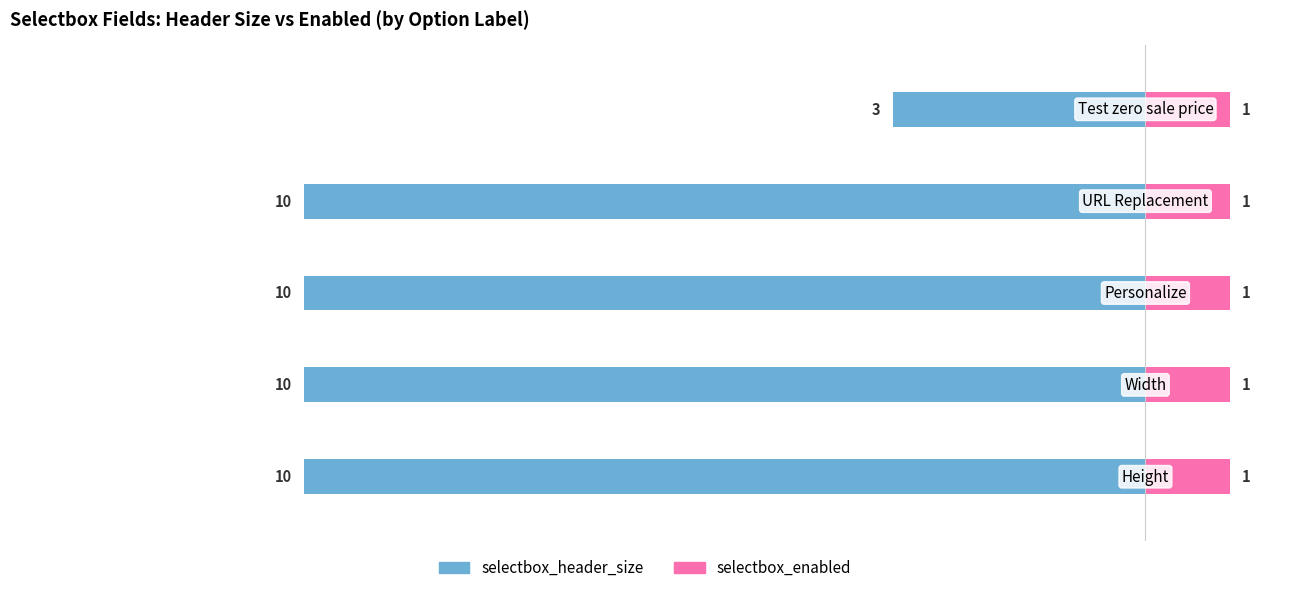

How many groups of bars are there?

5